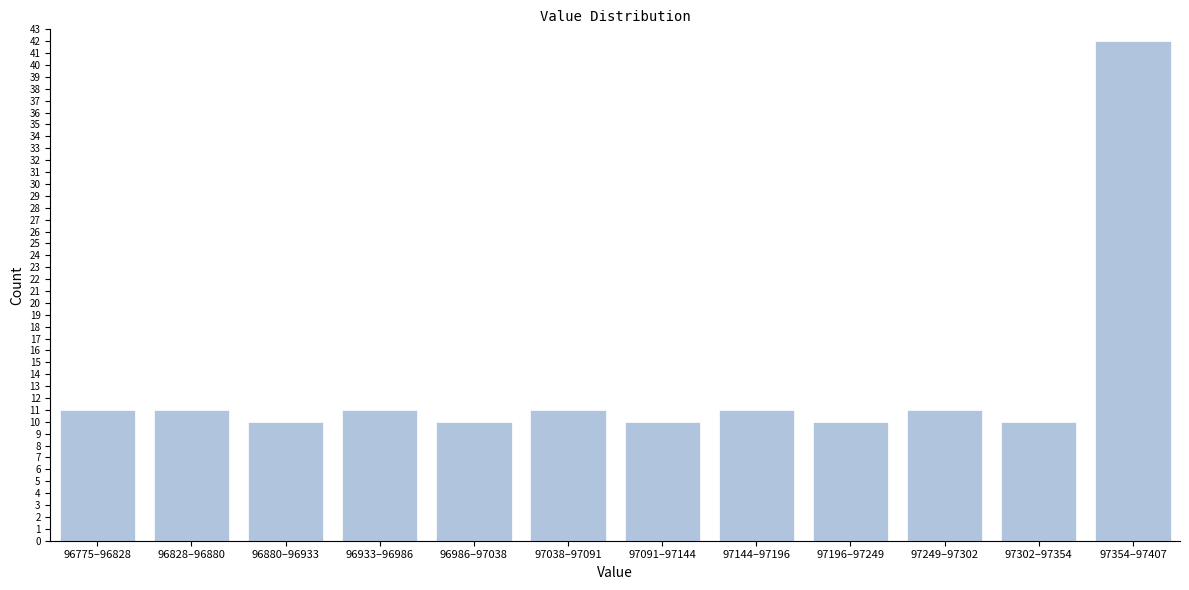

Reading right to left, what are all the values shown in this chart?

97354–97407=42	97302–97354=10	97249–97302=11	97196–97249=10	97144–97196=11	97091–97144=10	97038–97091=11	96986–97038=10	96933–96986=11	96880–96933=10	96828–96880=11	96775–96828=11